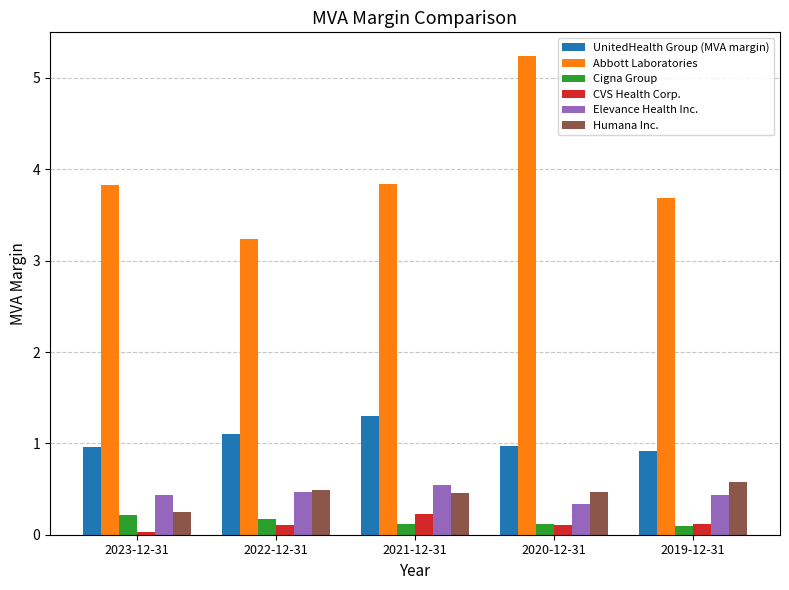

What is the label of the 4th bar from the right?

2022-12-31